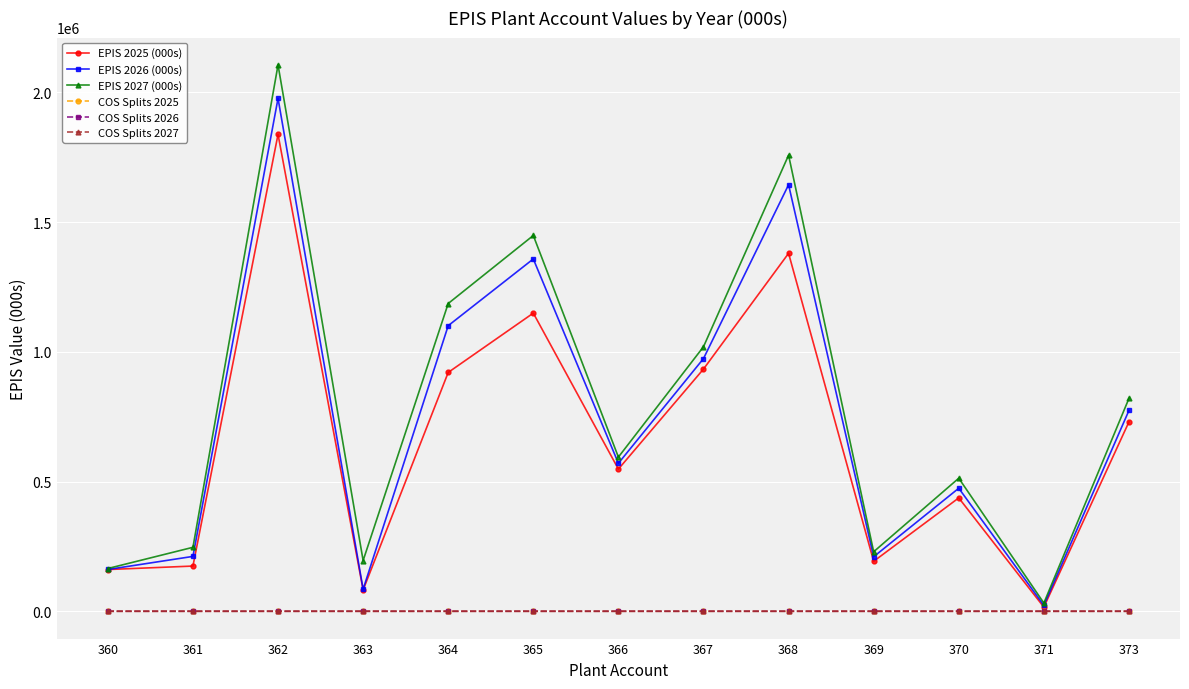

Does the chart have visible grid lines?

Yes